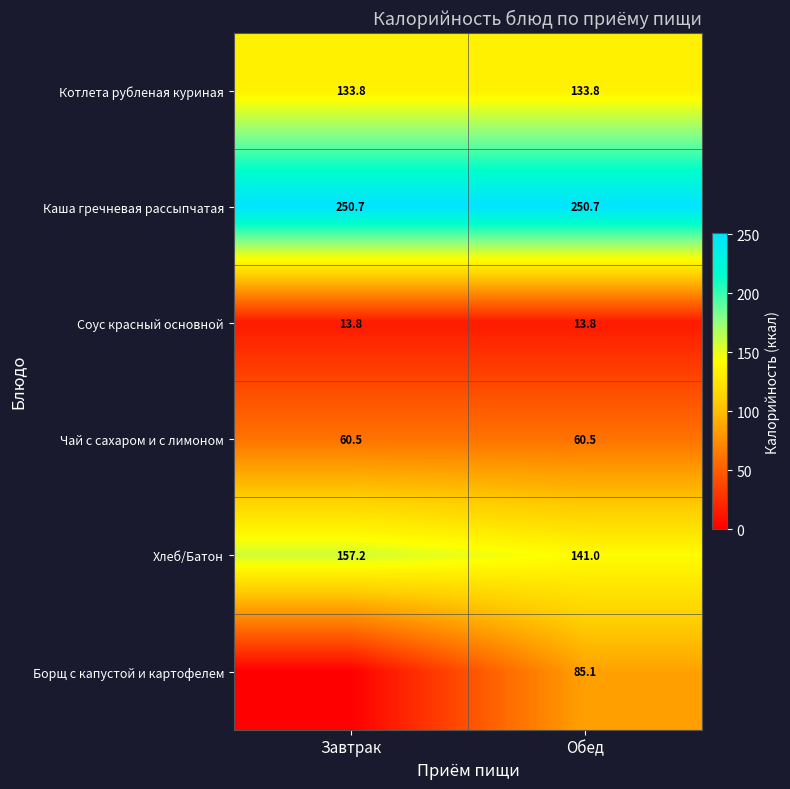

At how many categories does at least one series exceed 6?

2